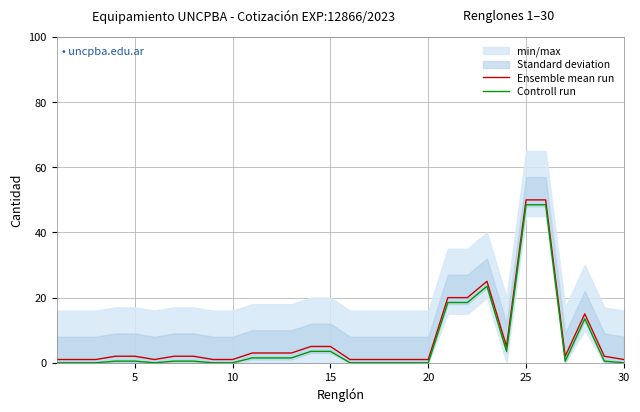

True or false: Controll run and Ensemble mean run intersect in this chart.

False